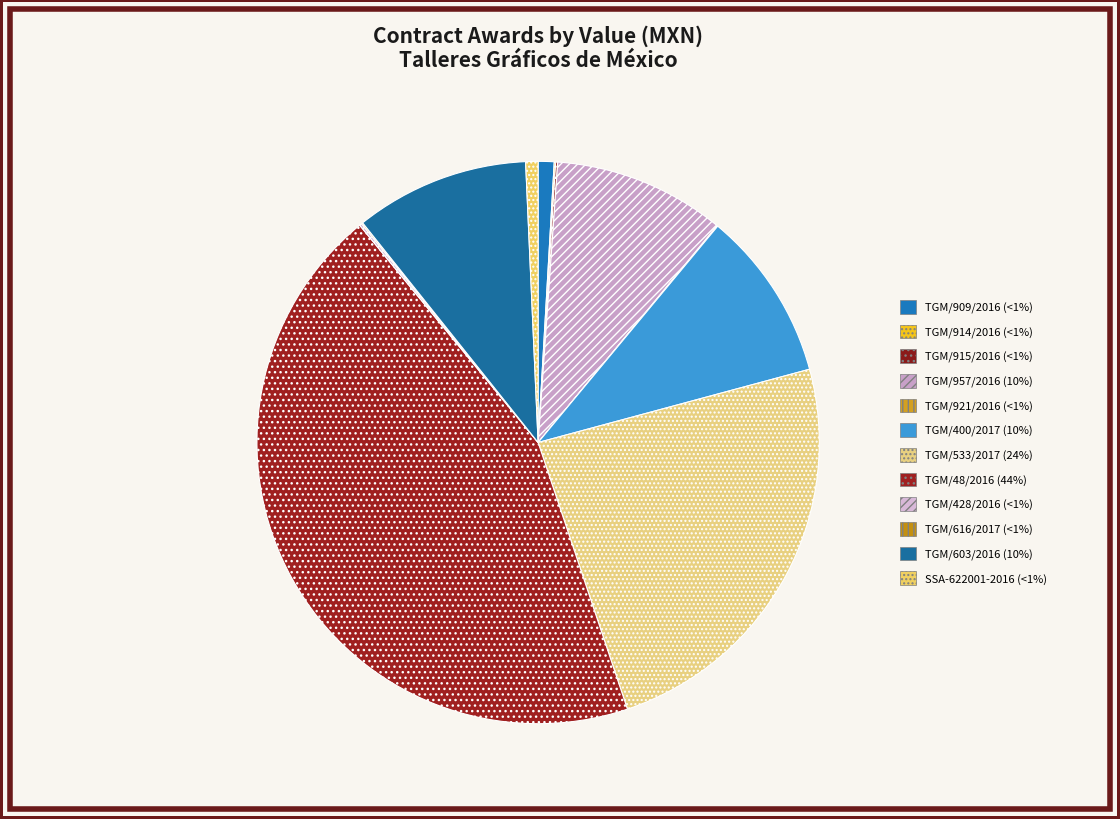

Between SSA-622001-2016 and TGM/957/2016, which is larger?

TGM/957/2016